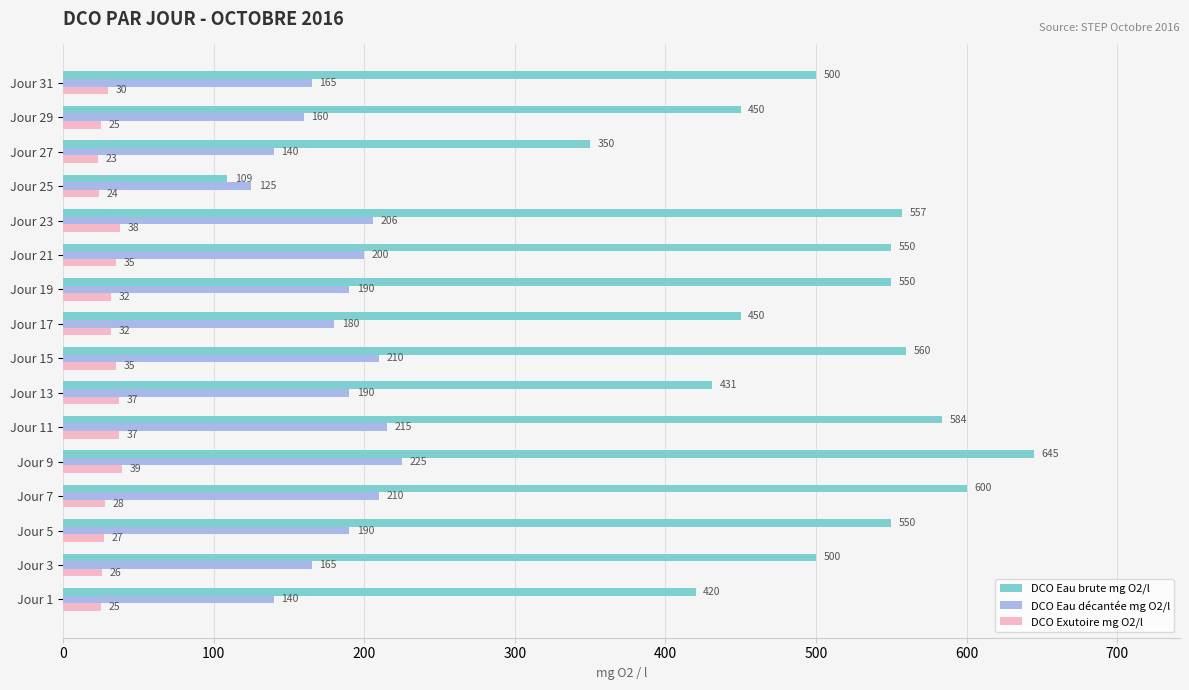

What is the total value across all series at Jour 19?

772